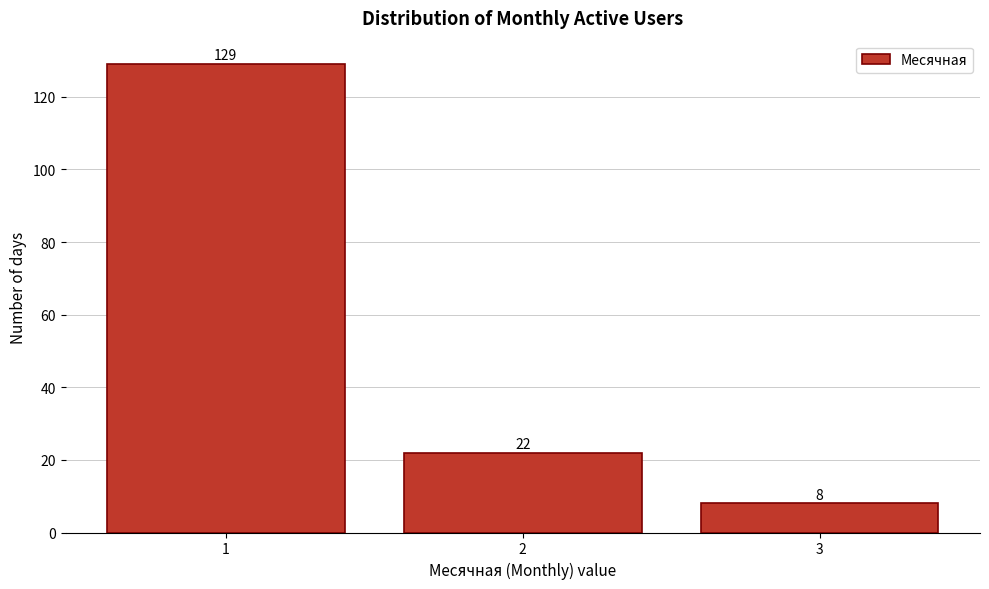

Reading right to left, transcribe all the data shown in this chart.

3=8	2=22	1=129